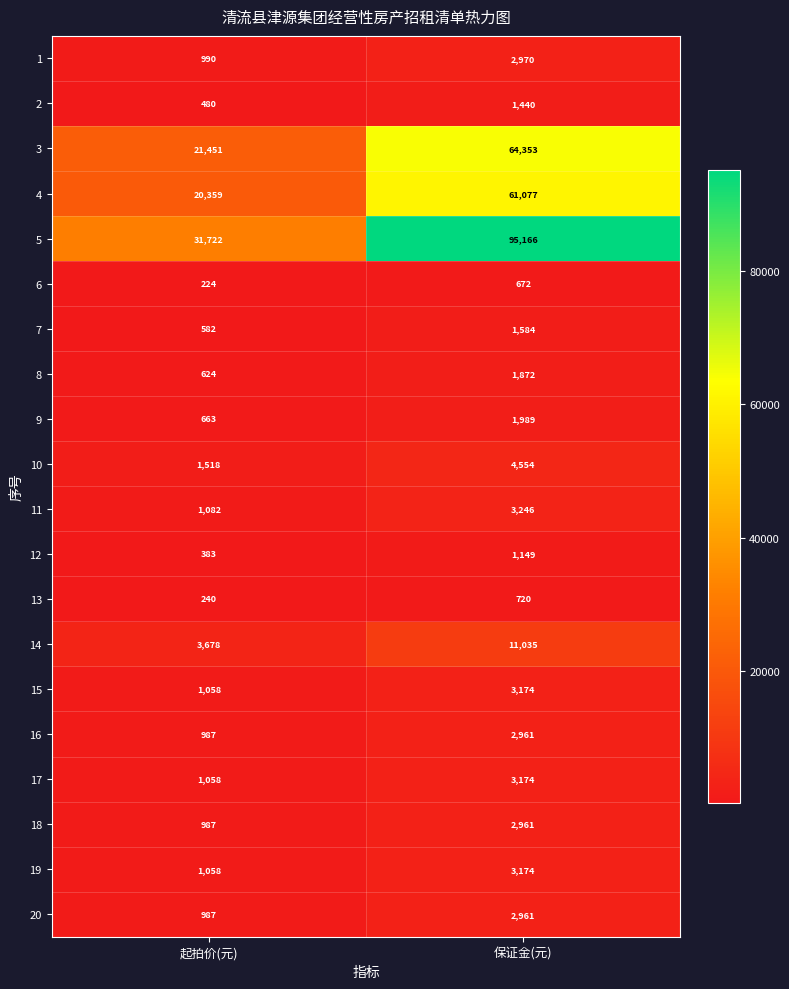

The value of 1 at 起拍价(元) is 990. True or false?

True